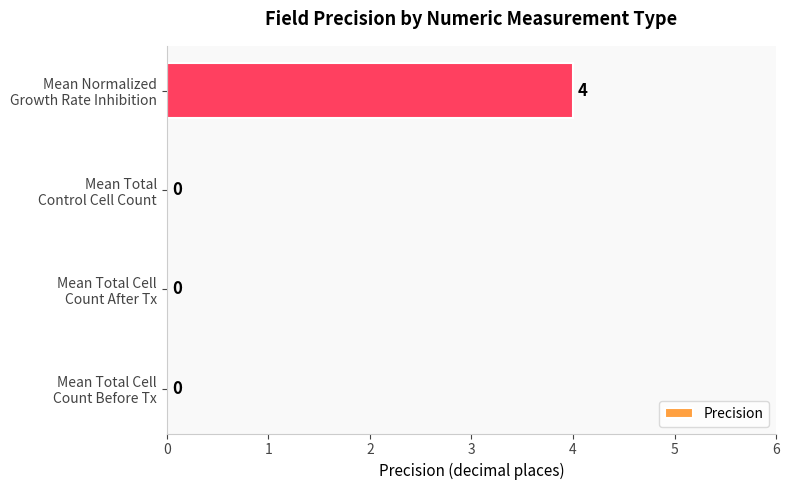

How many values are above zero?

1